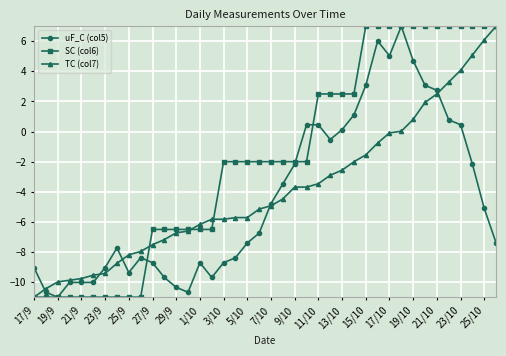

What is the value of the uF_C (col5) point at the 39th from the left?

-5.1